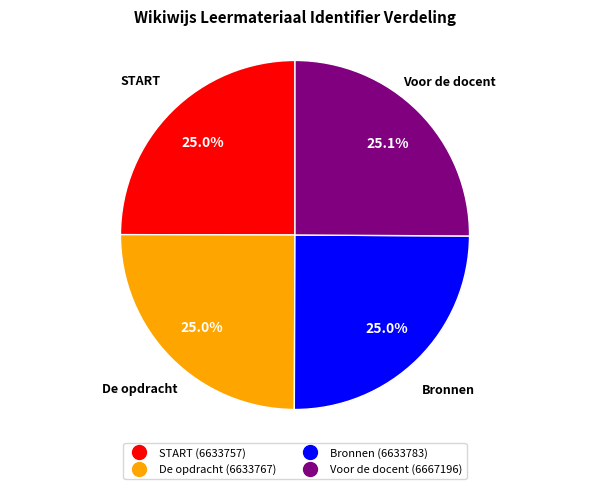

Is there any slice that represents more than half of the pie?

No